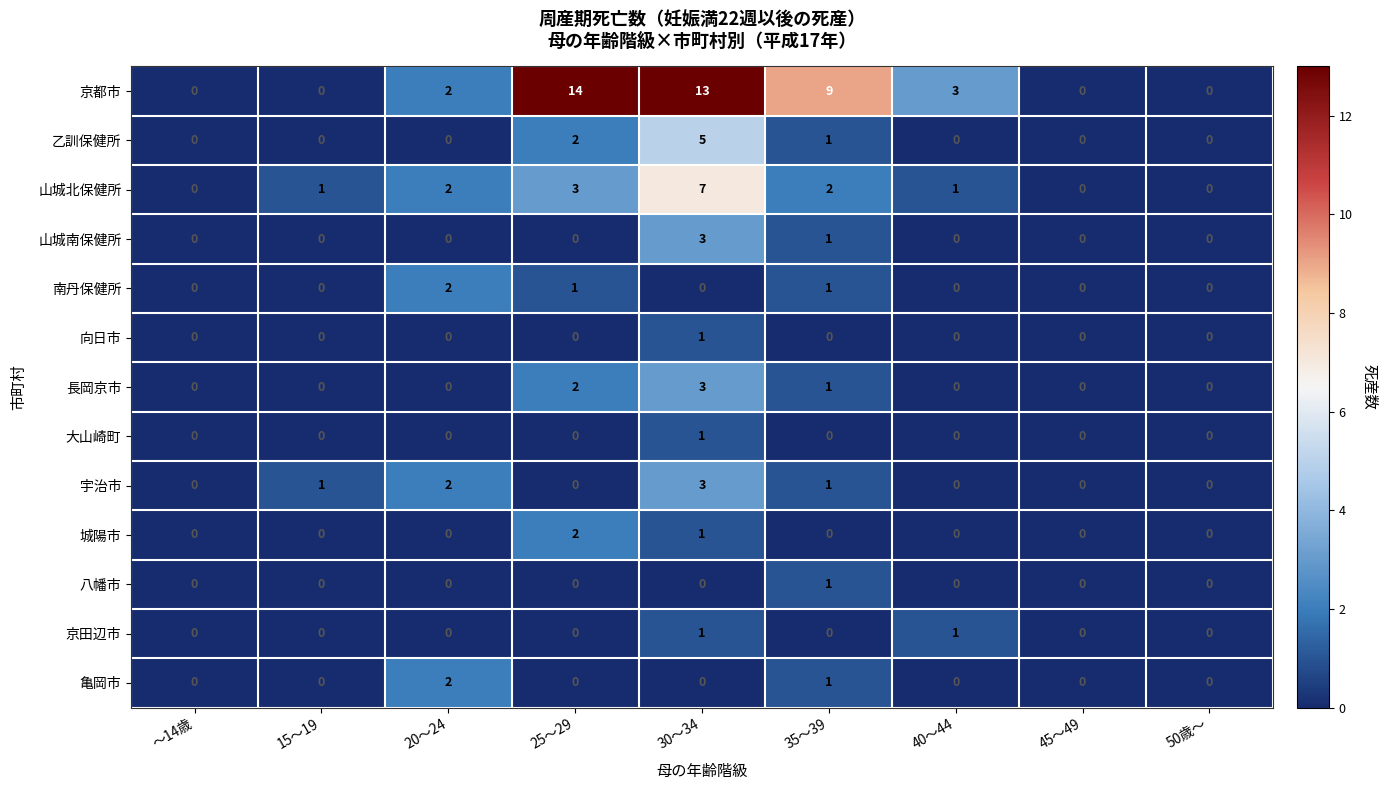

At which category is the sum across all series the highest?

30～34